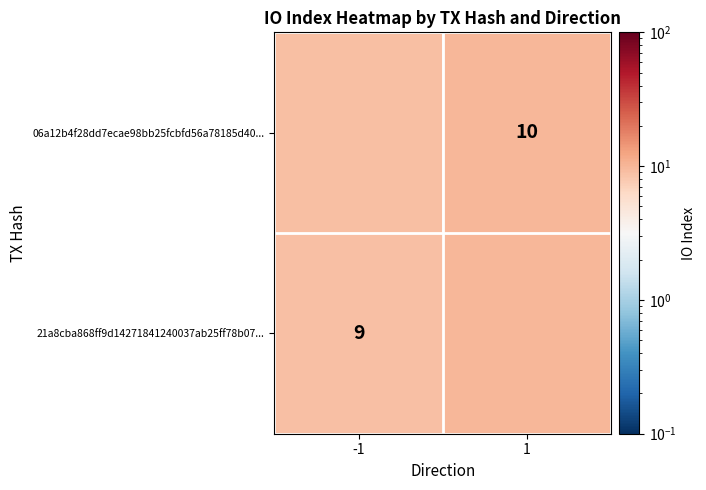

Rank the series by their maximum value, from highest to lowest.

06a12b4f28dd7ecae98bb25fcbfd56a78185d40..., 21a8cba868ff9d14271841240037ab25ff78b07...